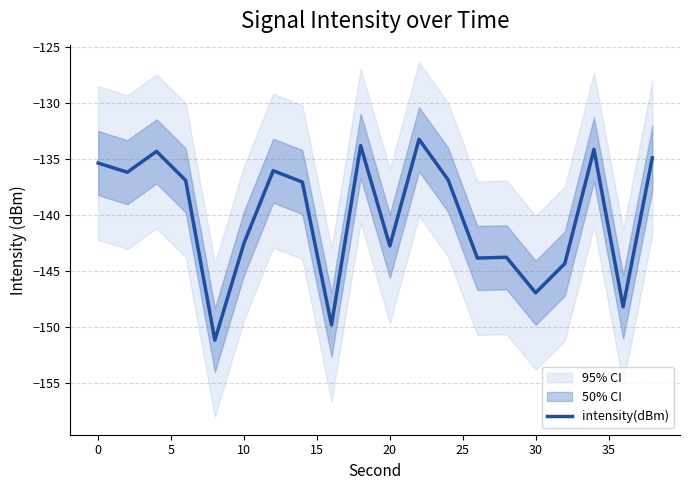

Reading left to right, transcribe all the data shown in this chart.

-135.4	-136.2	-134.3	-136.9	-151.2	-142.5	-136.1	-137.1	-149.8	-133.8	-142.8	-133.3	-136.9	-143.8	-143.8	-146.9	-144.3	-134.2	-148.2	-134.9